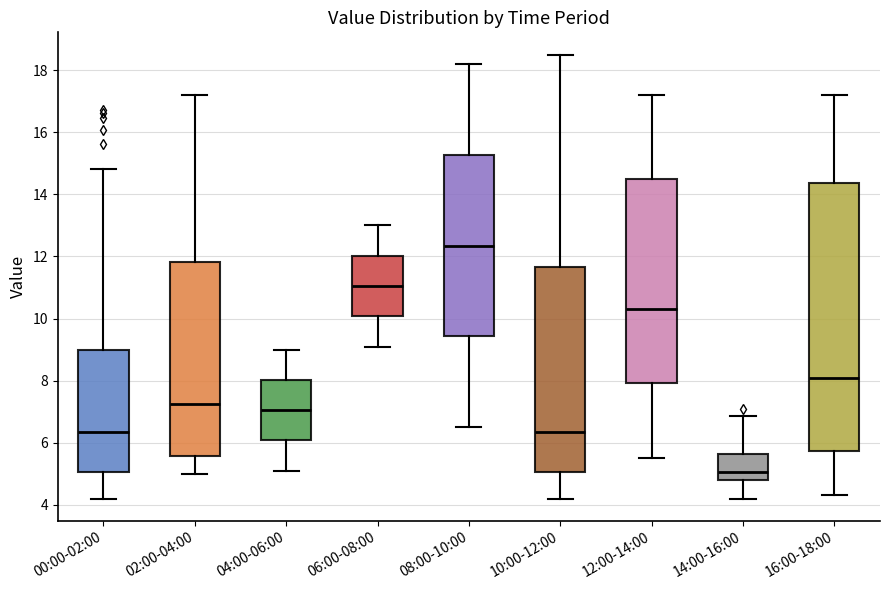

Reading left to right, read every box against the y-axis: the position of its median line, the range the box covers, and the ends of its whiskers. The values are not printed on the chart, so give them approximately, as read against the axis.

00:00-02:00: median 6.4, box 5.0 to 9.0, whiskers 4.2 to 14.8
02:00-04:00: median 7.2, box 5.6 to 11.8, whiskers 5.0 to 17.2
04:00-06:00: median 7.0, box 6.0 to 8.0, whiskers 5.2 to 9.0
06:00-08:00: median 11.0, box 10.0 to 12.0, whiskers 9.2 to 13.0
08:00-10:00: median 12.4, box 9.4 to 15.2, whiskers 6.6 to 18.2
10:00-12:00: median 6.4, box 5.0 to 11.6, whiskers 4.2 to 18.6
12:00-14:00: median 10.4, box 8.0 to 14.4, whiskers 5.6 to 17.2
14:00-16:00: median 5.0, box 4.8 to 5.6, whiskers 4.2 to 6.8
16:00-18:00: median 8.2, box 5.8 to 14.4, whiskers 4.4 to 17.2